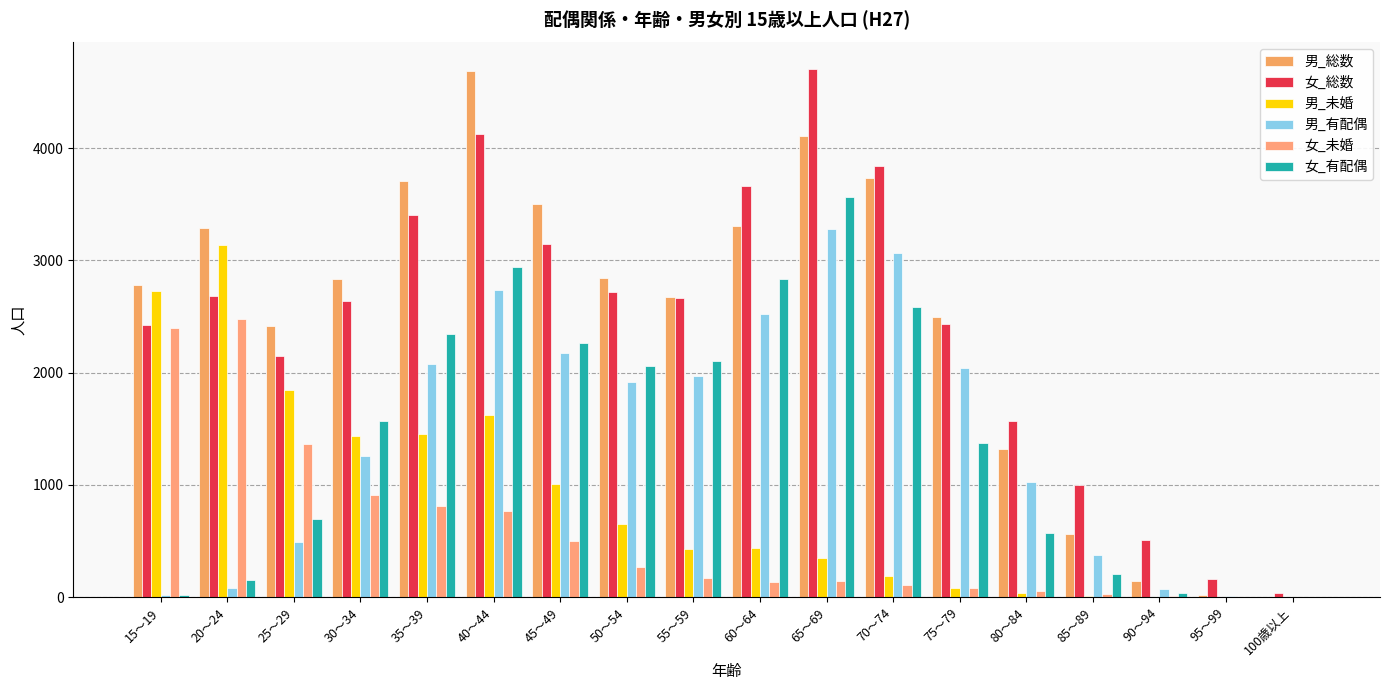

How many groups of bars are there?

18